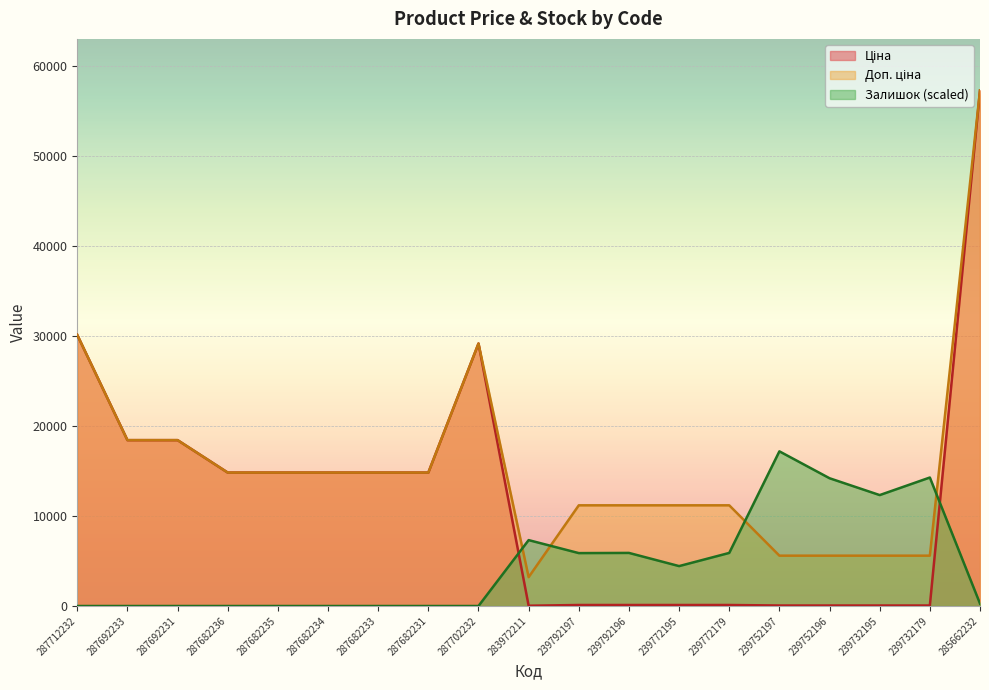

At which category is the sum across all series the highest?

285662232